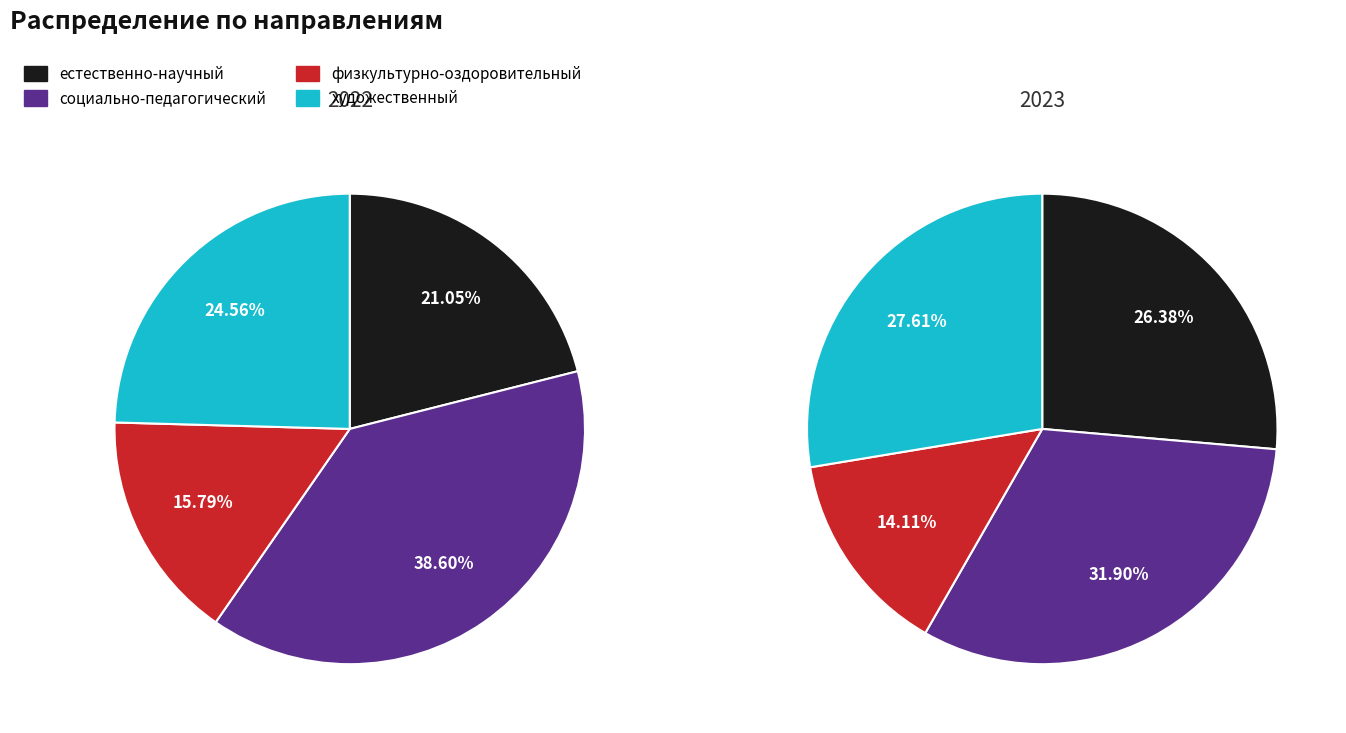

Is there a majority slice in this chart?

No